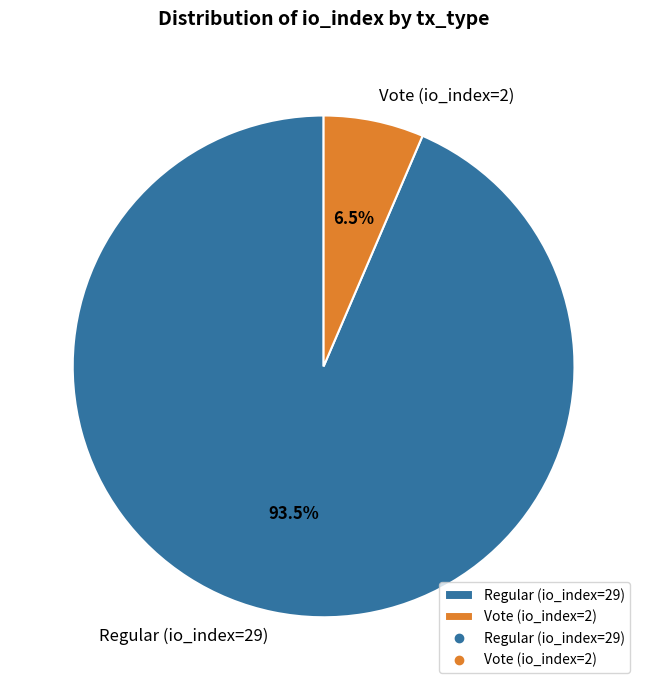

Which category has the smallest portion of the pie?

Vote (io_index=2)